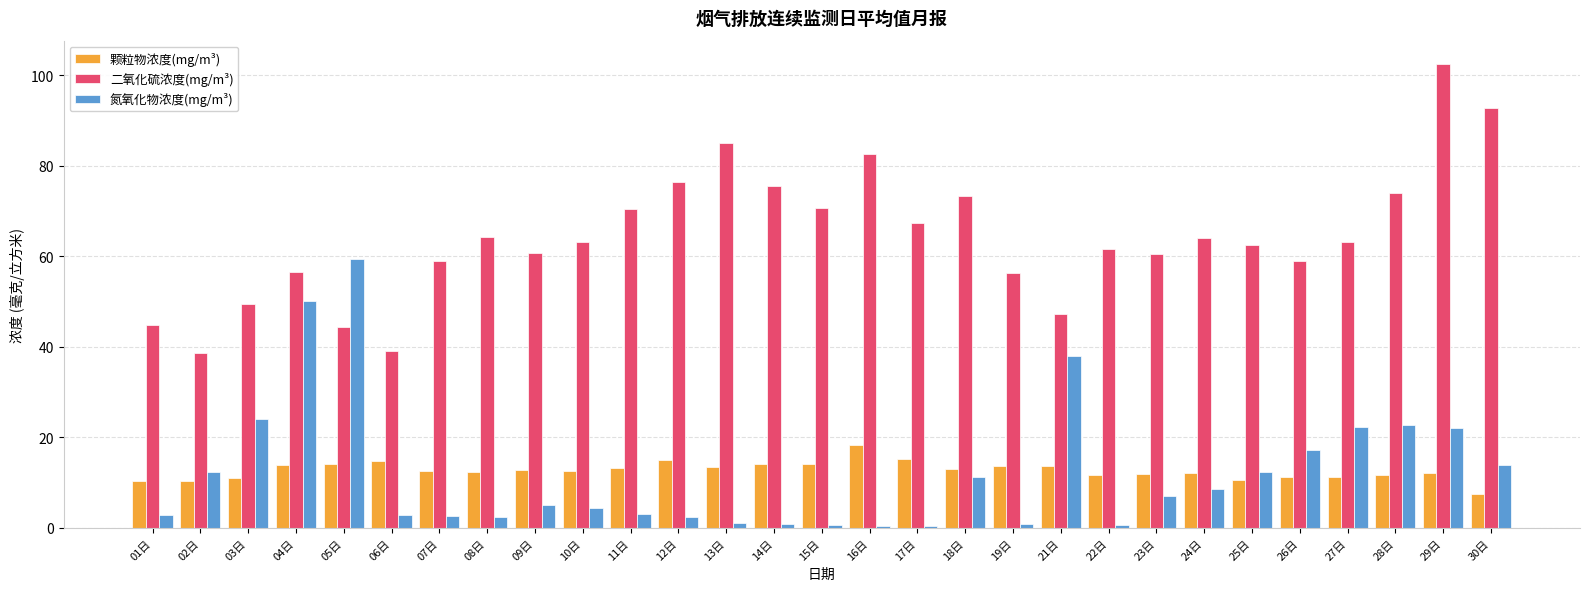

Which category has the highest value in the 颗粒物浓度(mg/m³) series?

16日